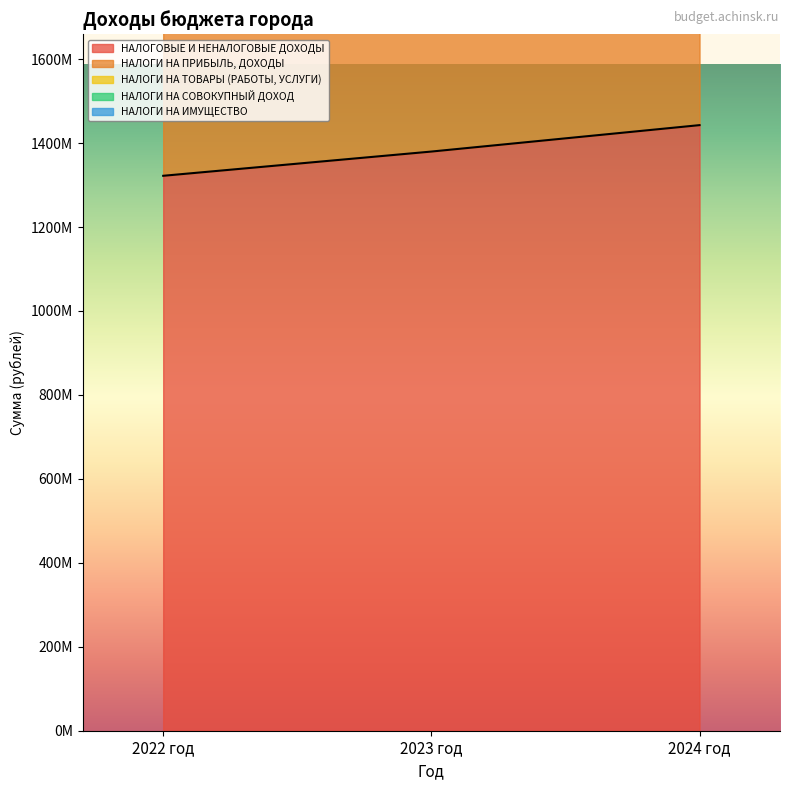

The value of НАЛОГИ НА ПРИБЫЛЬ, ДОХОДЫ at 2023 год is 1020967367. True or false?

False